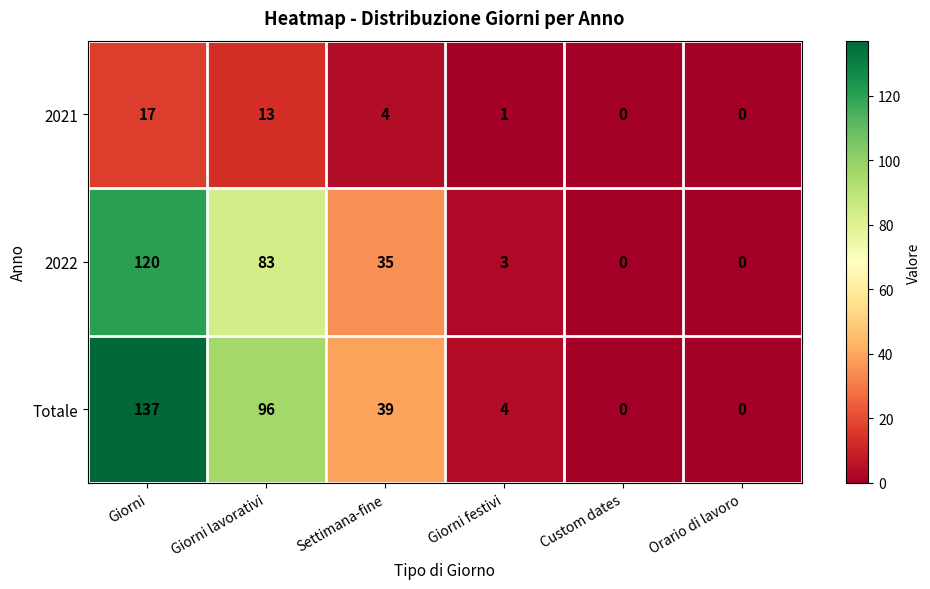

The value of 2021 at Giorni festivi is 2. True or false?

False